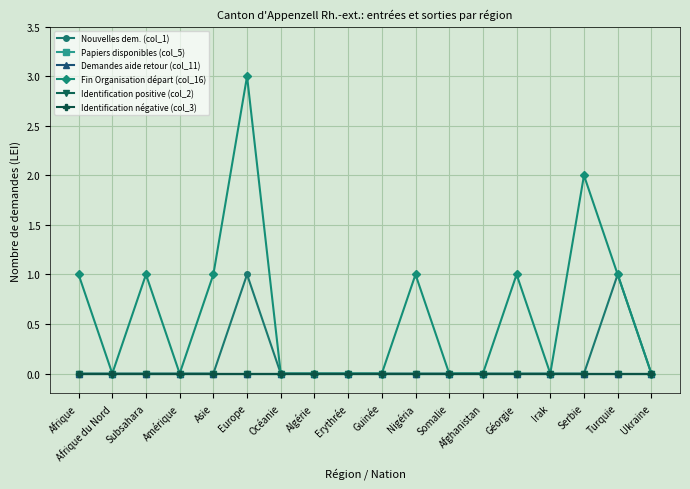

Does the chart have visible grid lines?

Yes